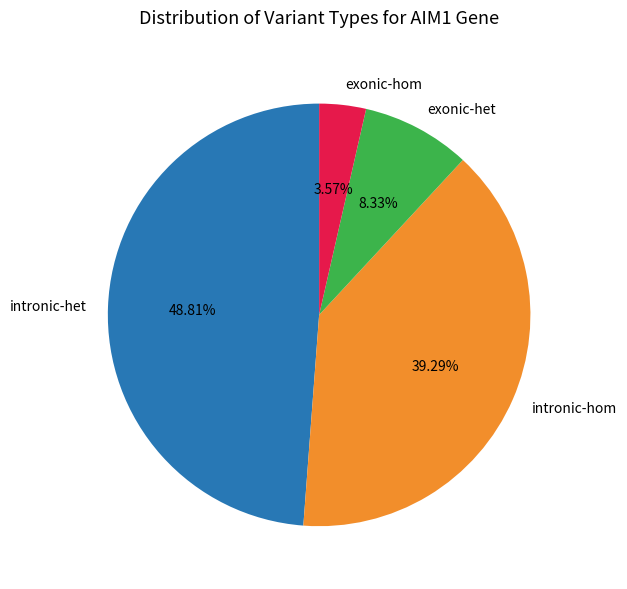

Rank the categories by value from lowest to highest.

exonic-hom, exonic-het, intronic-hom, intronic-het